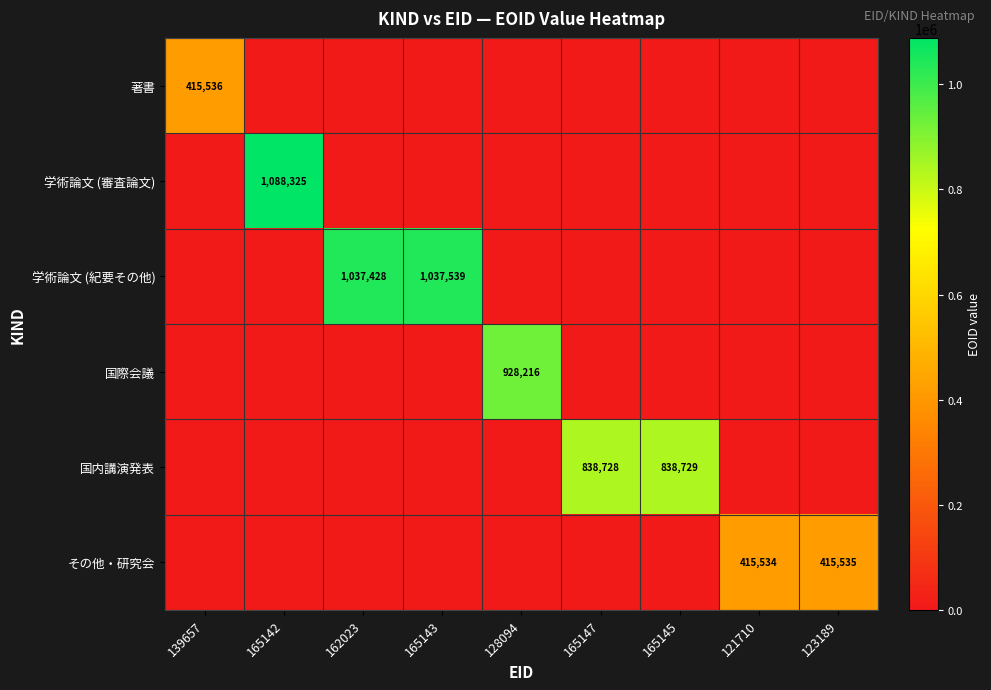

Is it true that 学術論文 (紀要その他) equals 0 at 123189?

True